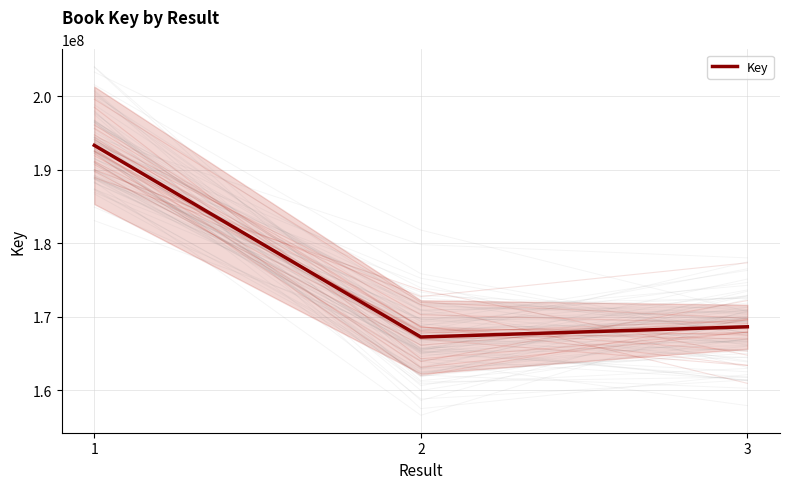

Approximately how many times larger is the value at 2 compared to 1?

0.9